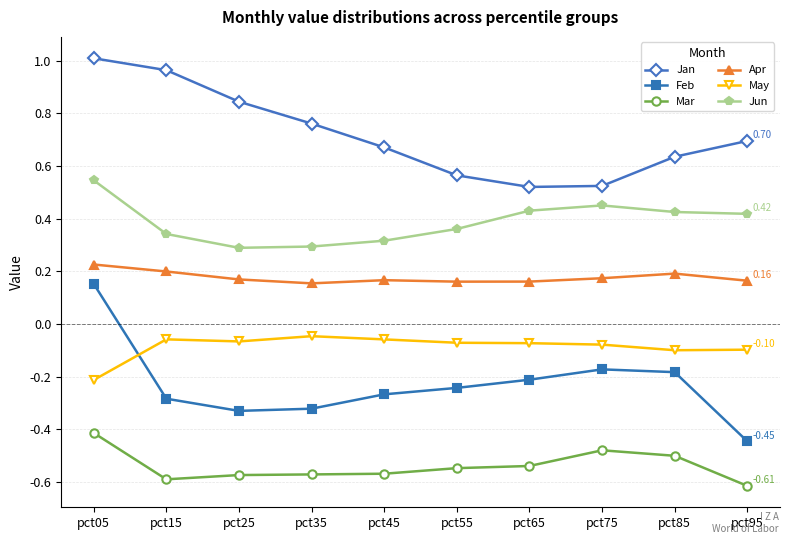

True or false: Jan and Mar intersect in this chart.

False